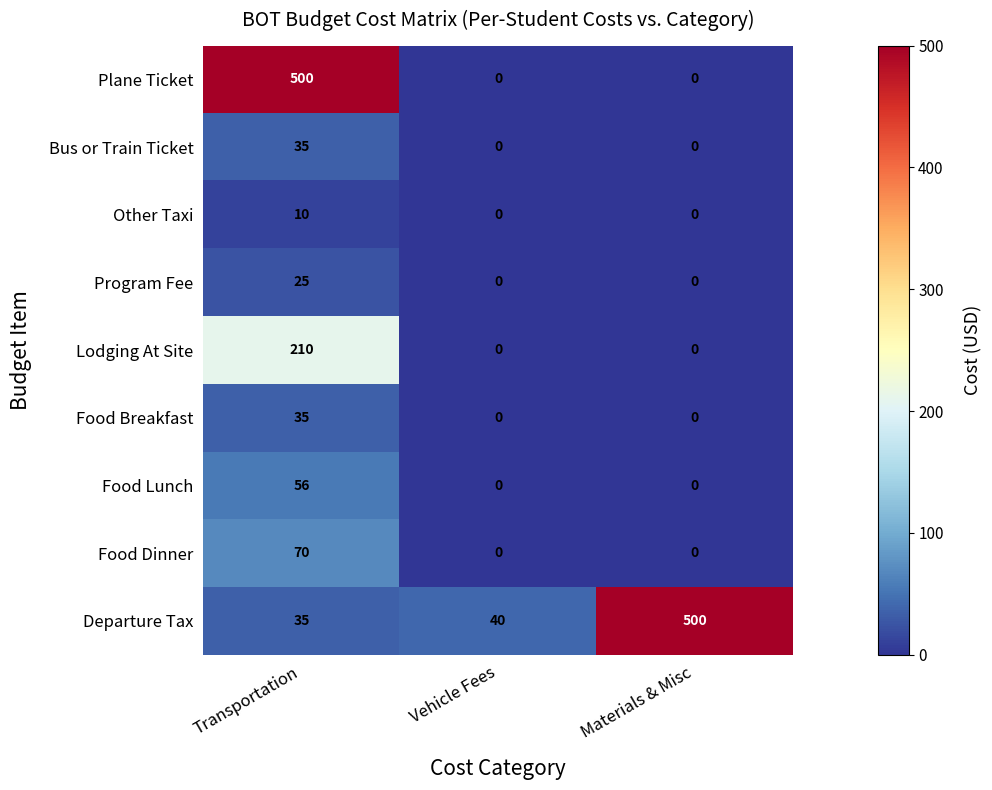

Between Transportation and Materials & Misc, which series saw the biggest shift?

Plane Ticket